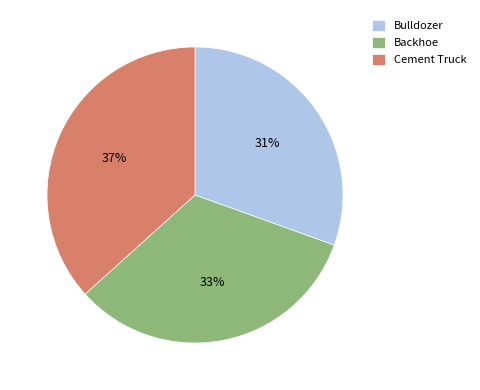

Which category has the biggest portion of the pie?

Cement Truck